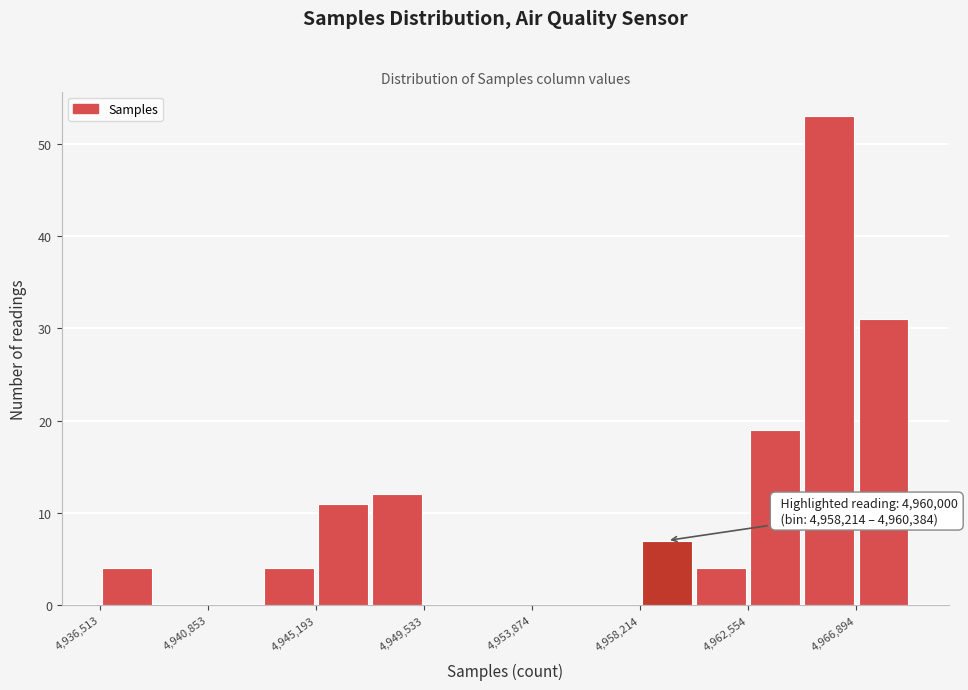

Over which range of the x-axis is the bar tallest?

4964500 to 4967000